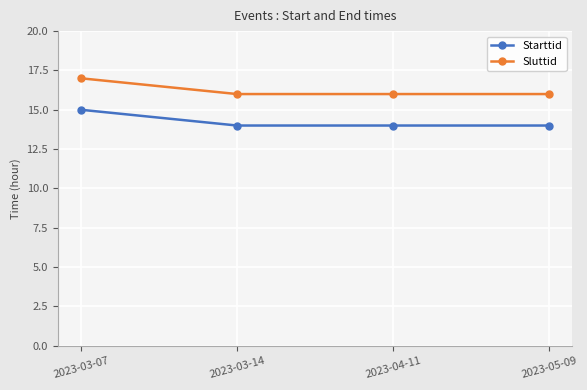

At which label does Sluttid reach its peak?

2023-03-07